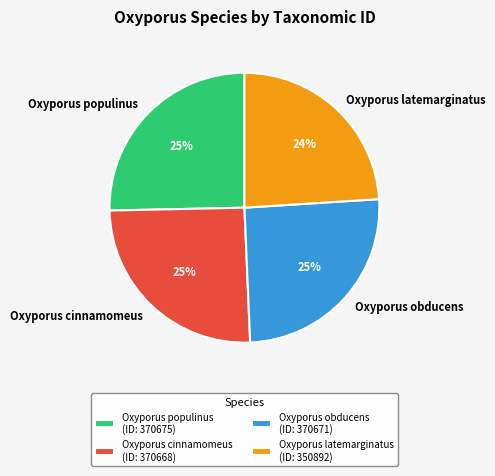

Do Oxyporus cinnamomeus and Oxyporus obducens together represent more than half of the pie?

Yes